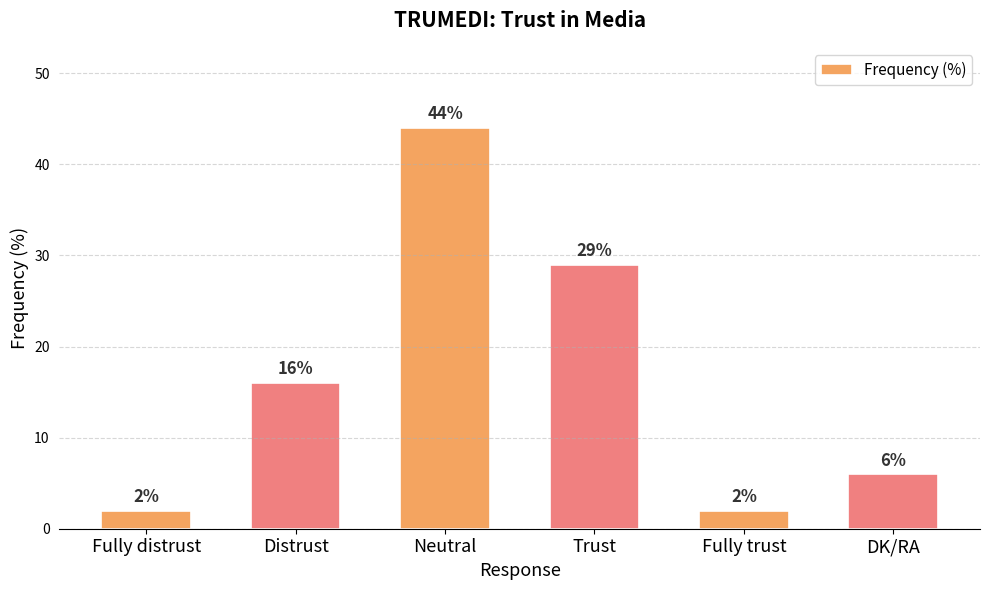

How many categories are shown in the chart?

6